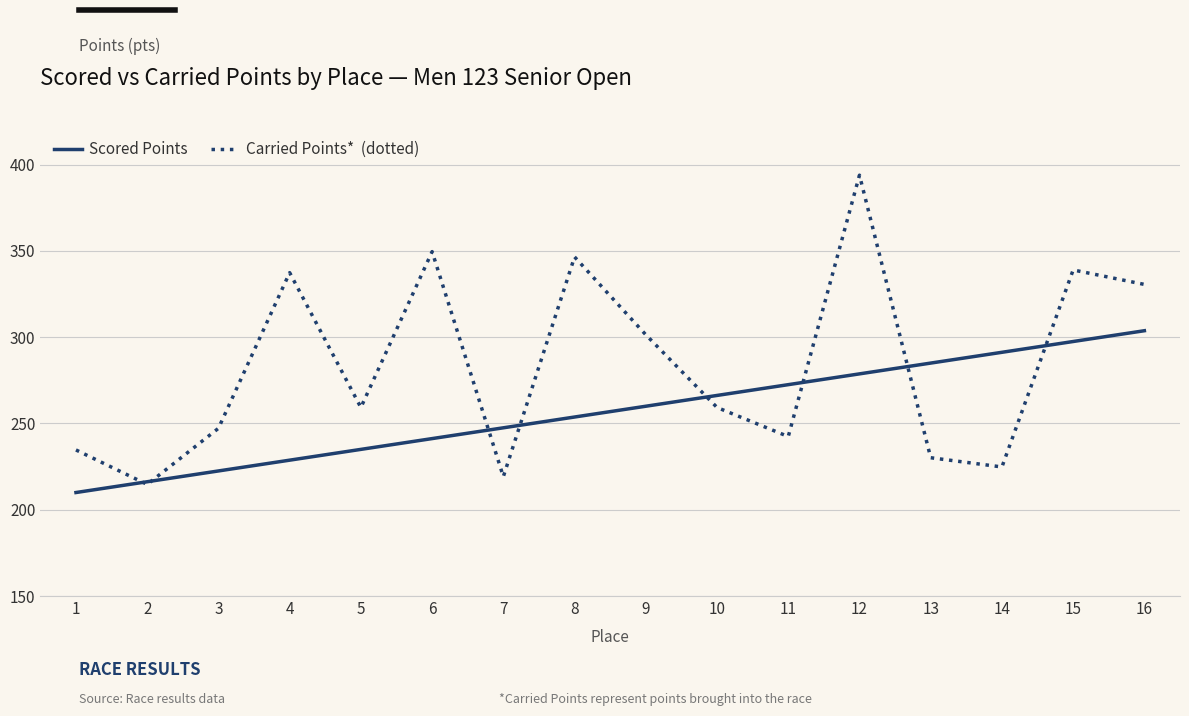

At which category is the sum across all series the highest?

12